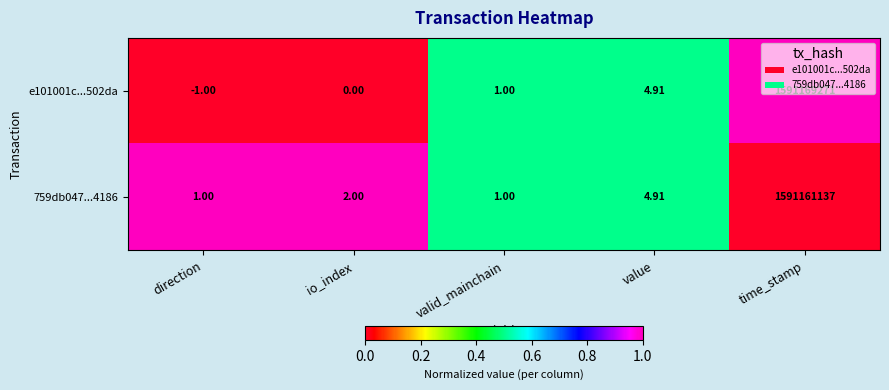

At which category is the sum across all series the highest?

time_stamp